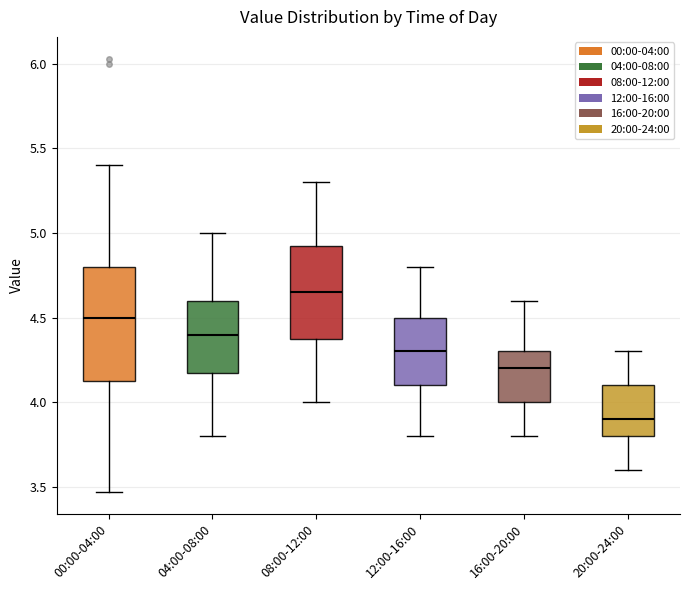

Which box is the tallest, from its lower edge to its upper edge?

00:00-04:00